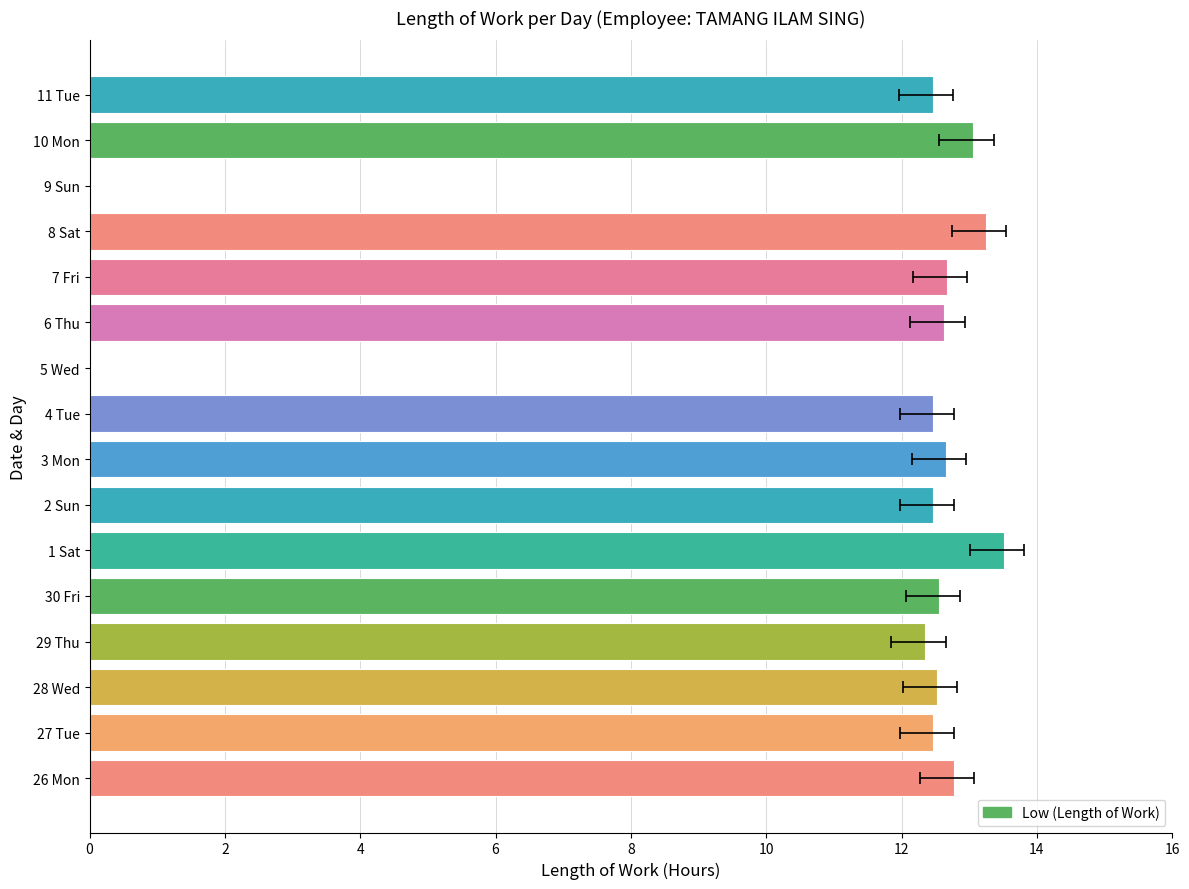

What is the value of the 8th bar from the left?

12.7